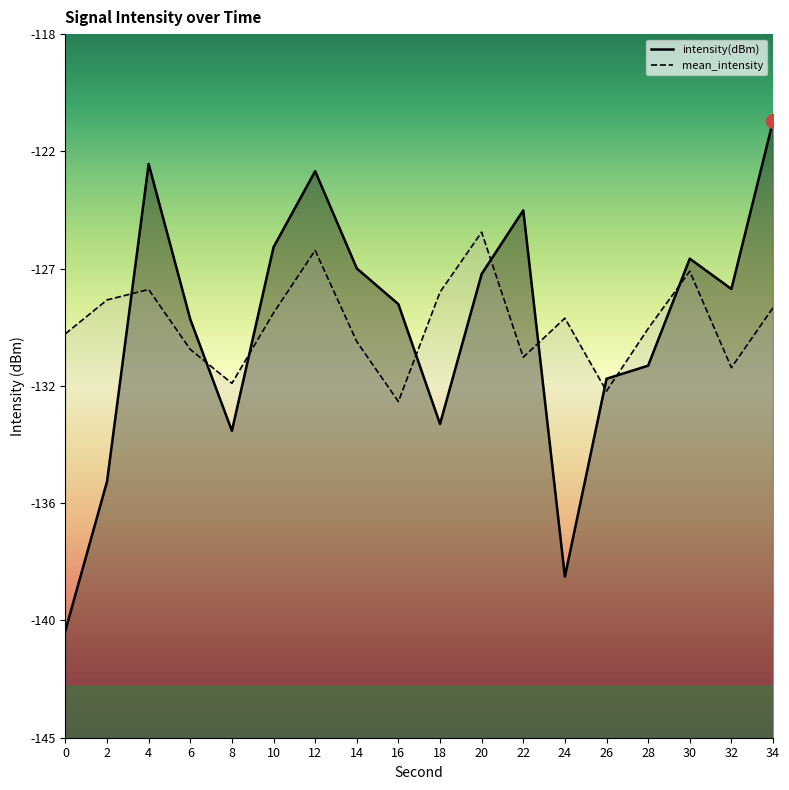

Reading right to left, extract all data points from this chart.

intensity(dBm): -121.3	-127.8	-126.6	-130.7	-131.2	-138.8	-124.8	-127.2	-133.0	-128.4	-127.0	-123.3	-126.2	-133.2	-128.9	-123.0	-135.2	-140.9
mean_intensity: -128.5	-130.8	-127.1	-129.3	-131.7	-128.9	-130.4	-125.6	-127.9	-132.1	-129.8	-126.3	-128.7	-131.4	-130.1	-127.8	-128.2	-129.5